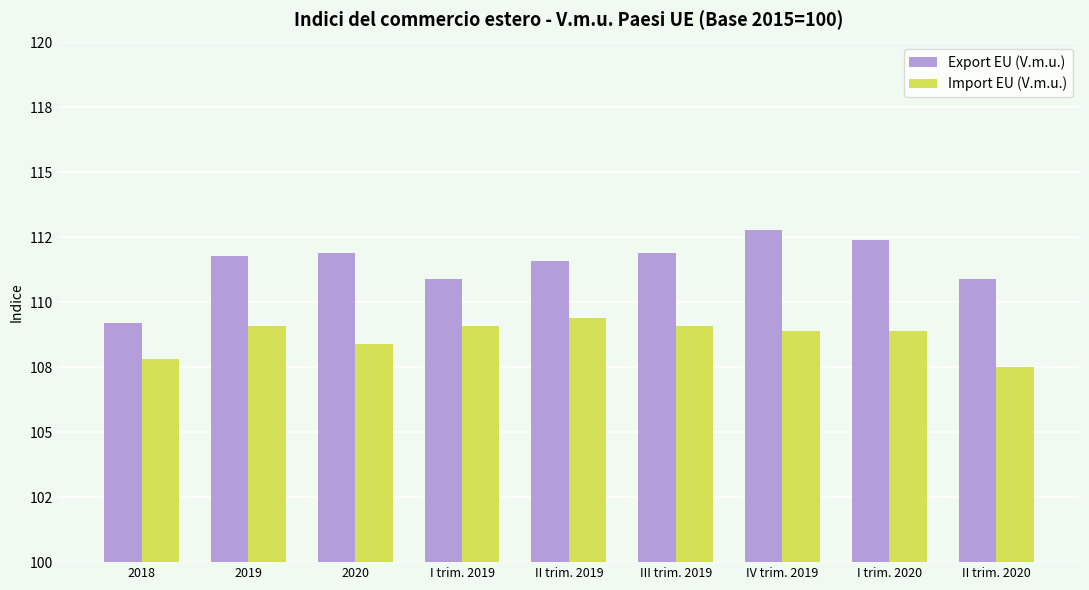

What is the difference between the Import EU (V.m.u.) values at II trim. 2020 and 2019?

1.6